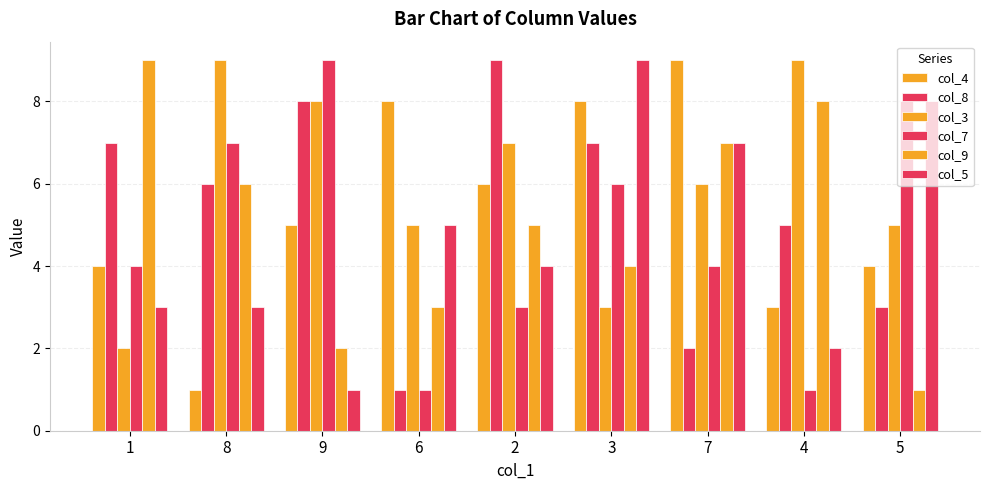

How many bars are there in total?

54